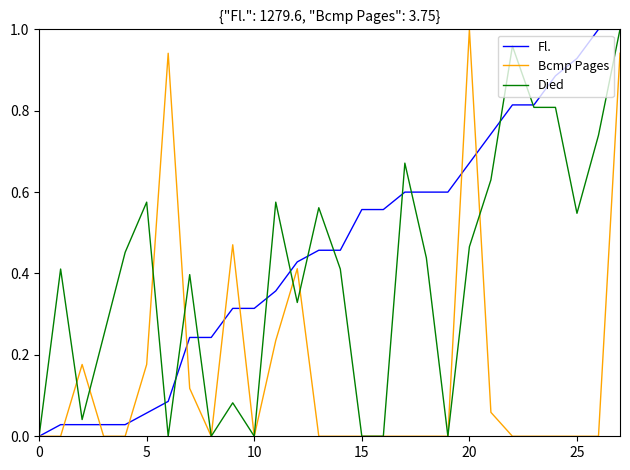

Rank the series by their average value, from lowest to highest.

Bcmp Pages, Died, Fl.